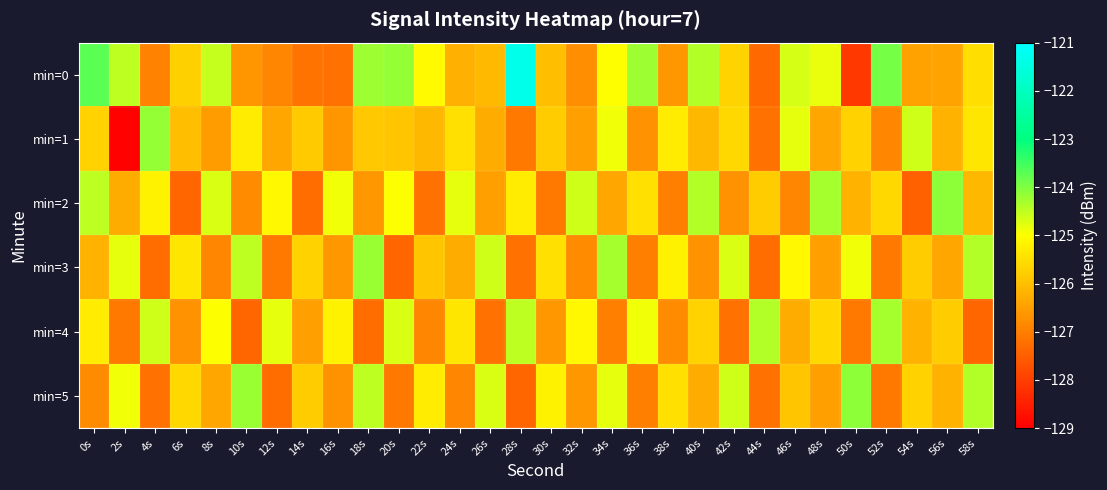

Which series changed the most between 14s and 16s?

min=2